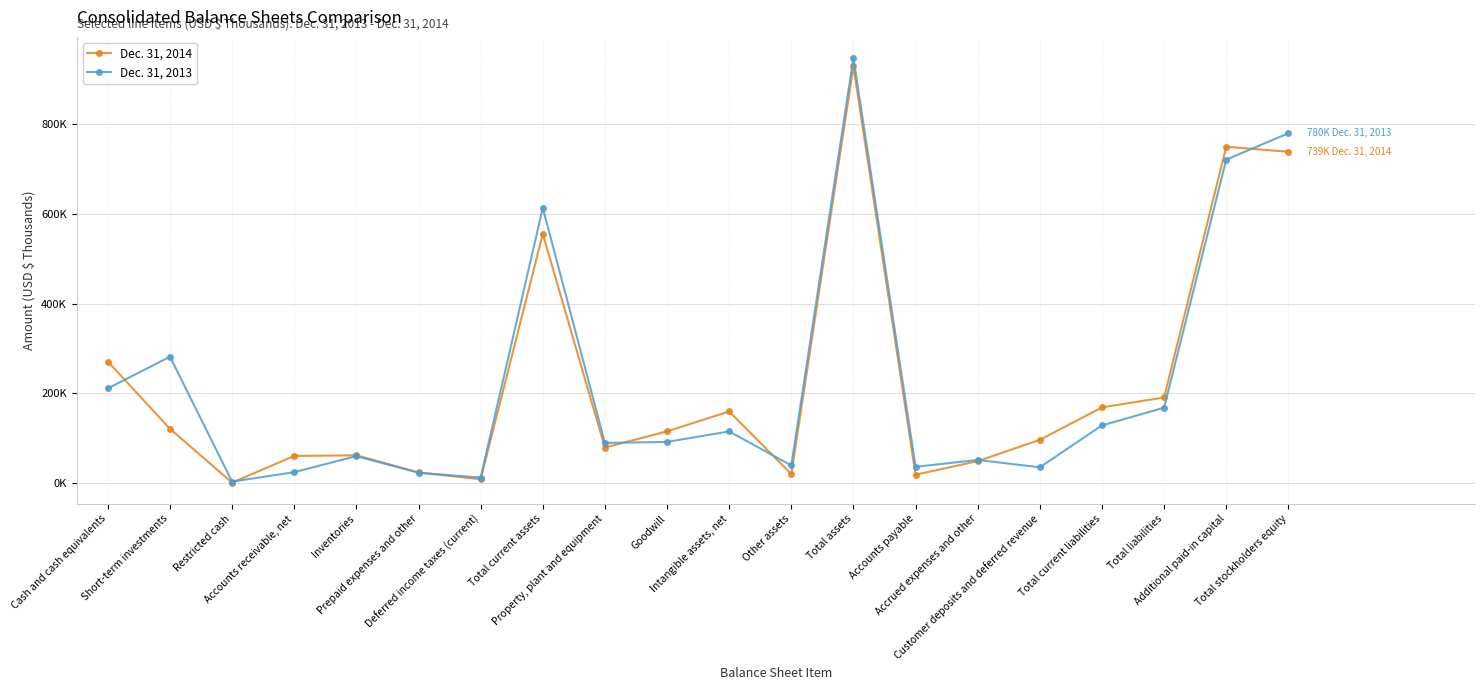

At which category is the sum across all series the highest?

Total assets